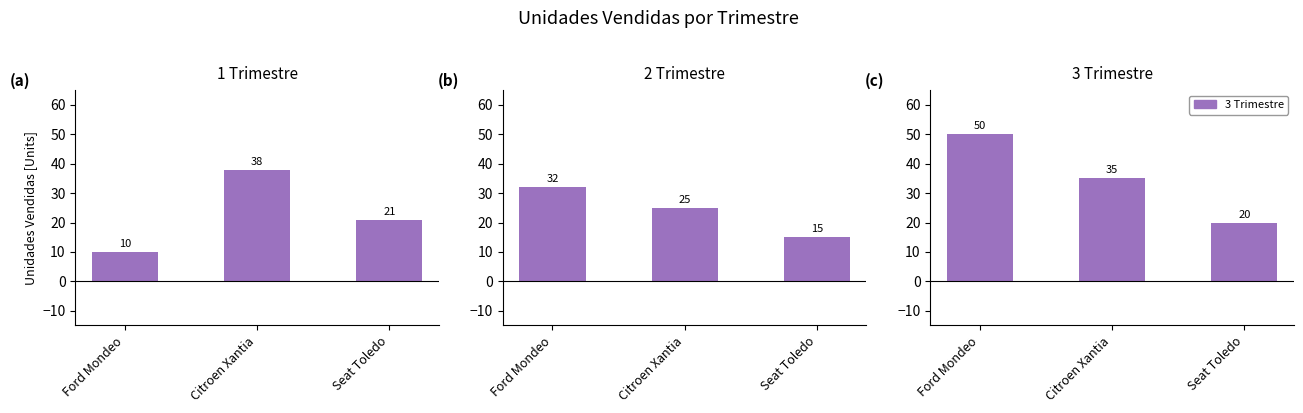

What value does the 1 Trimestre series have at Ford Mondeo, to the nearest 5?

10